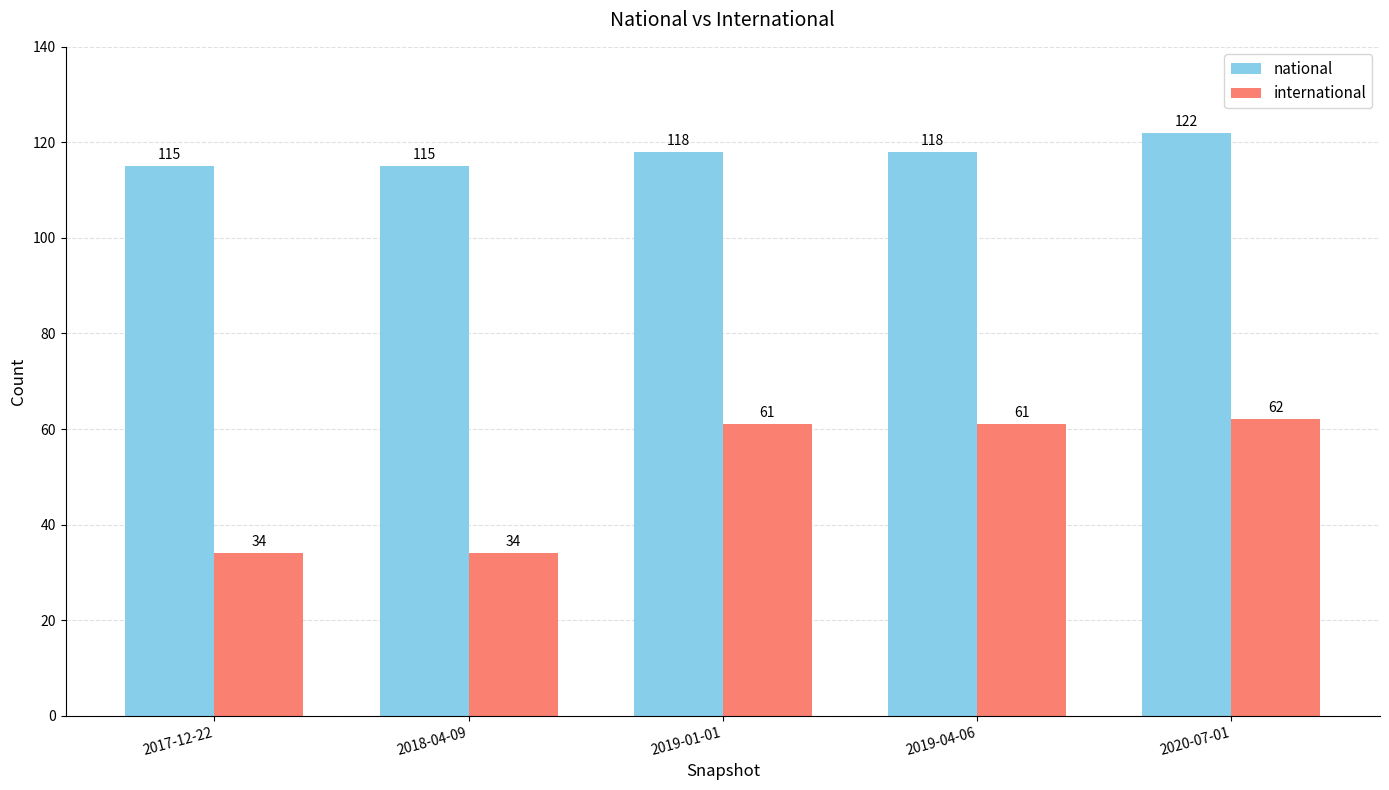

How many bars are there in total?

10